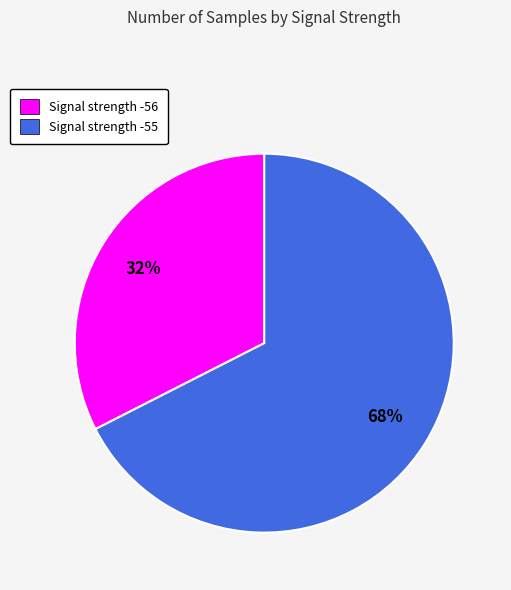

Is there a majority slice in this chart?

Yes